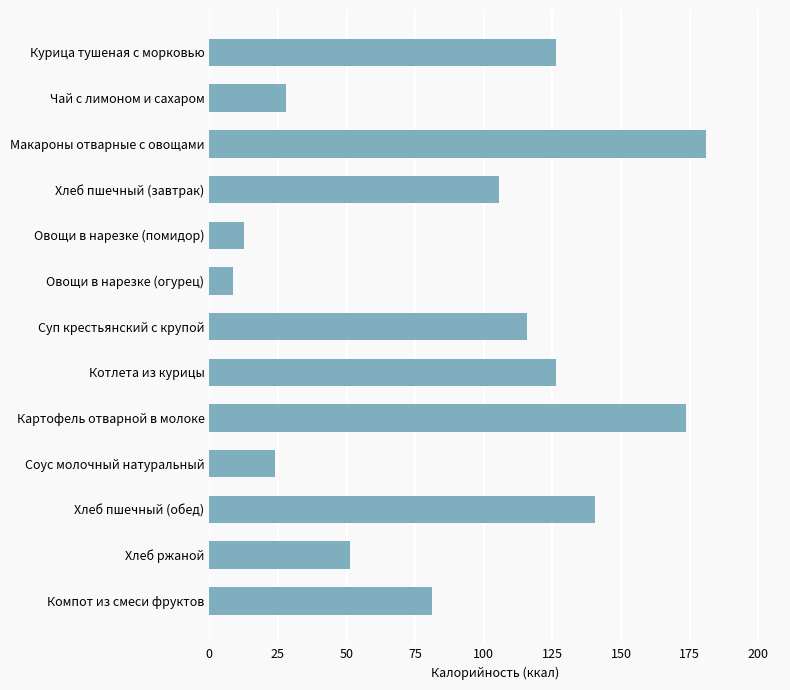

The chart shows a value of 65.7 at Курица тушеная с морковью. True or false?

False